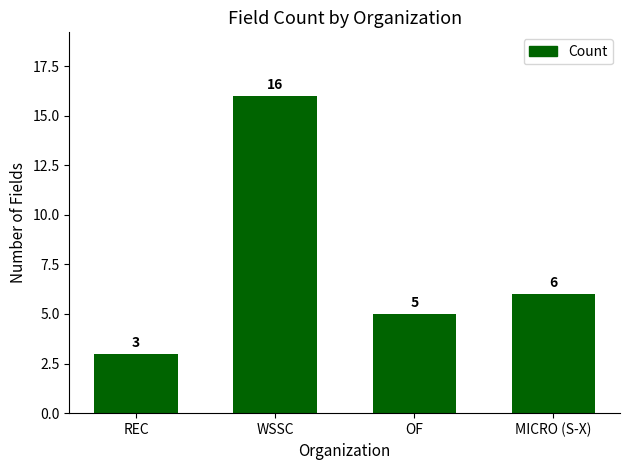

What is the label of the 3rd bar from the right?

WSSC